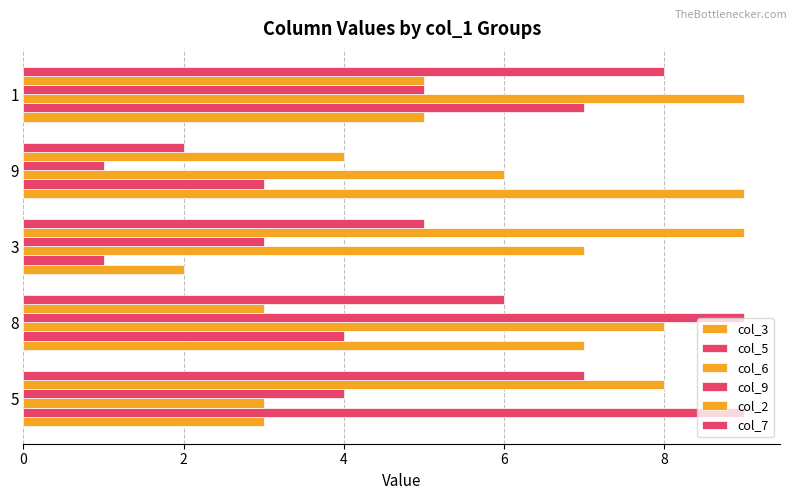

Which series has the widest spread of values?

col_5